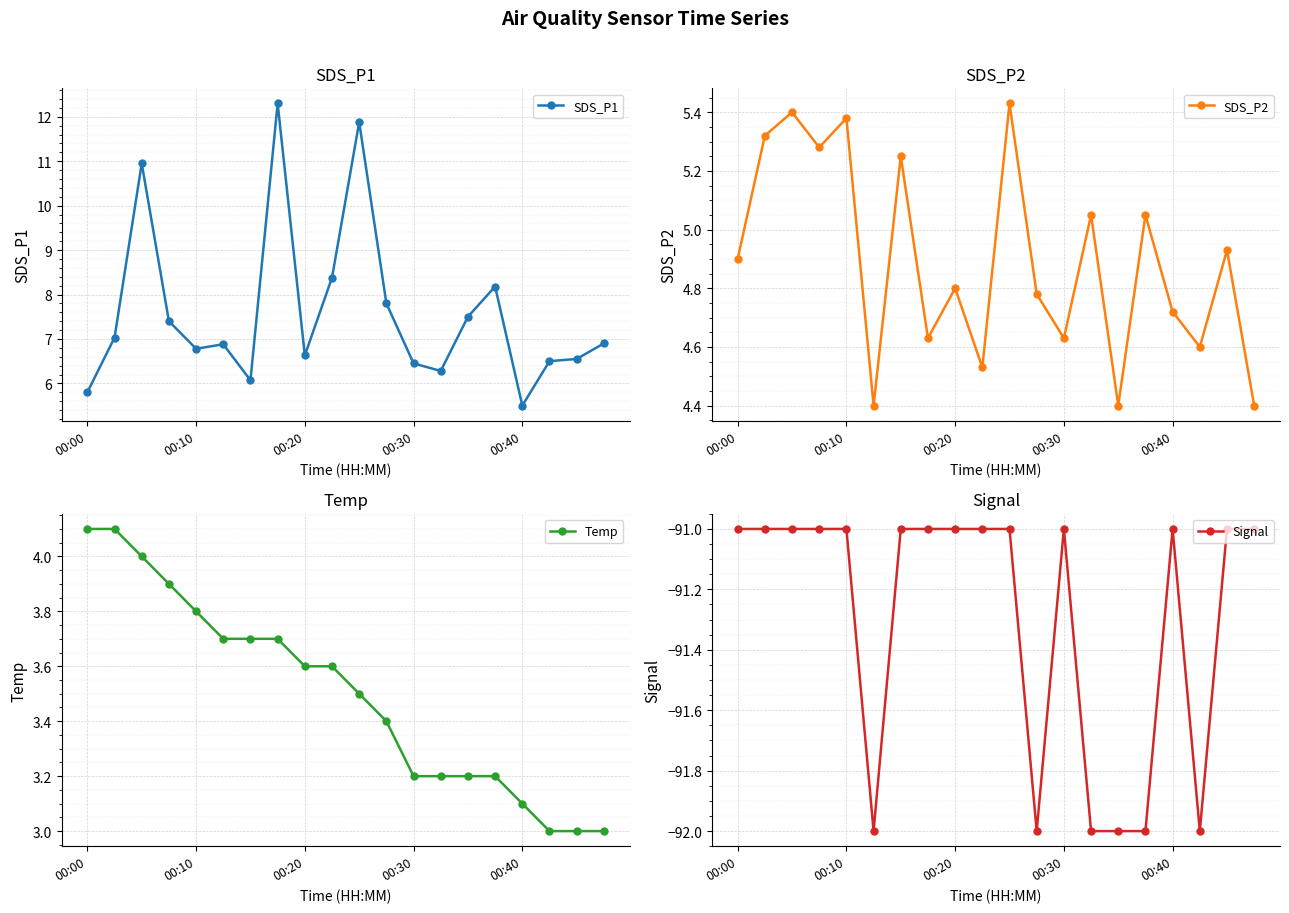

What is the average value of the SDS_P1 series?

7.6